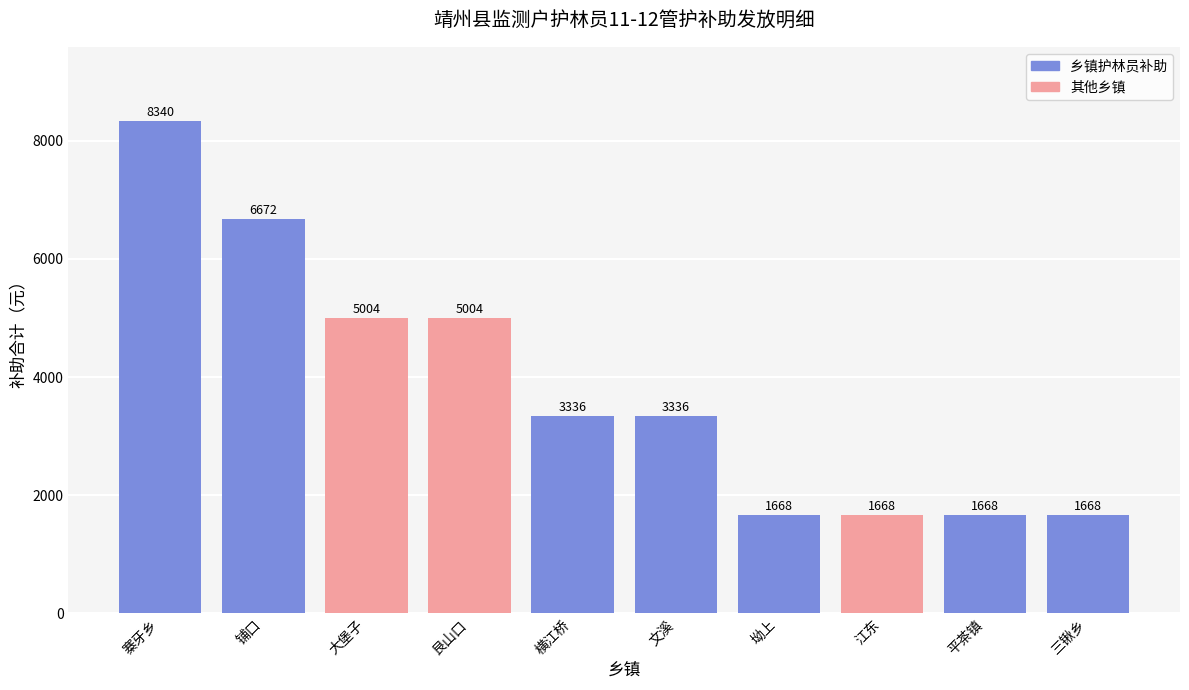

Count the number of data series in this chart.

1